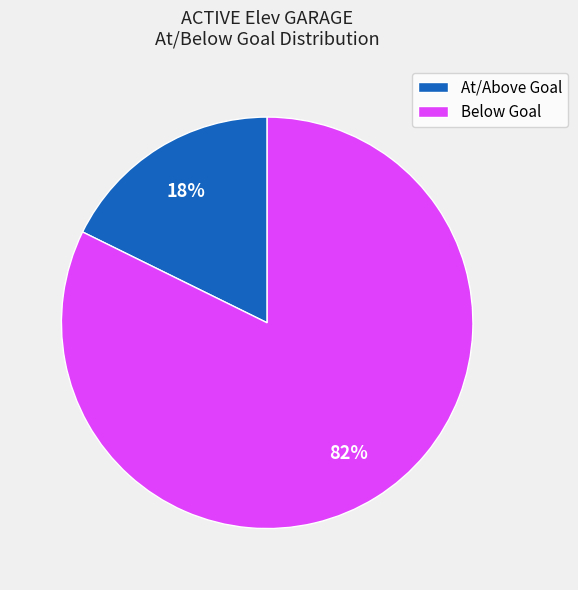

Which category has the biggest portion of the pie?

Below Goal